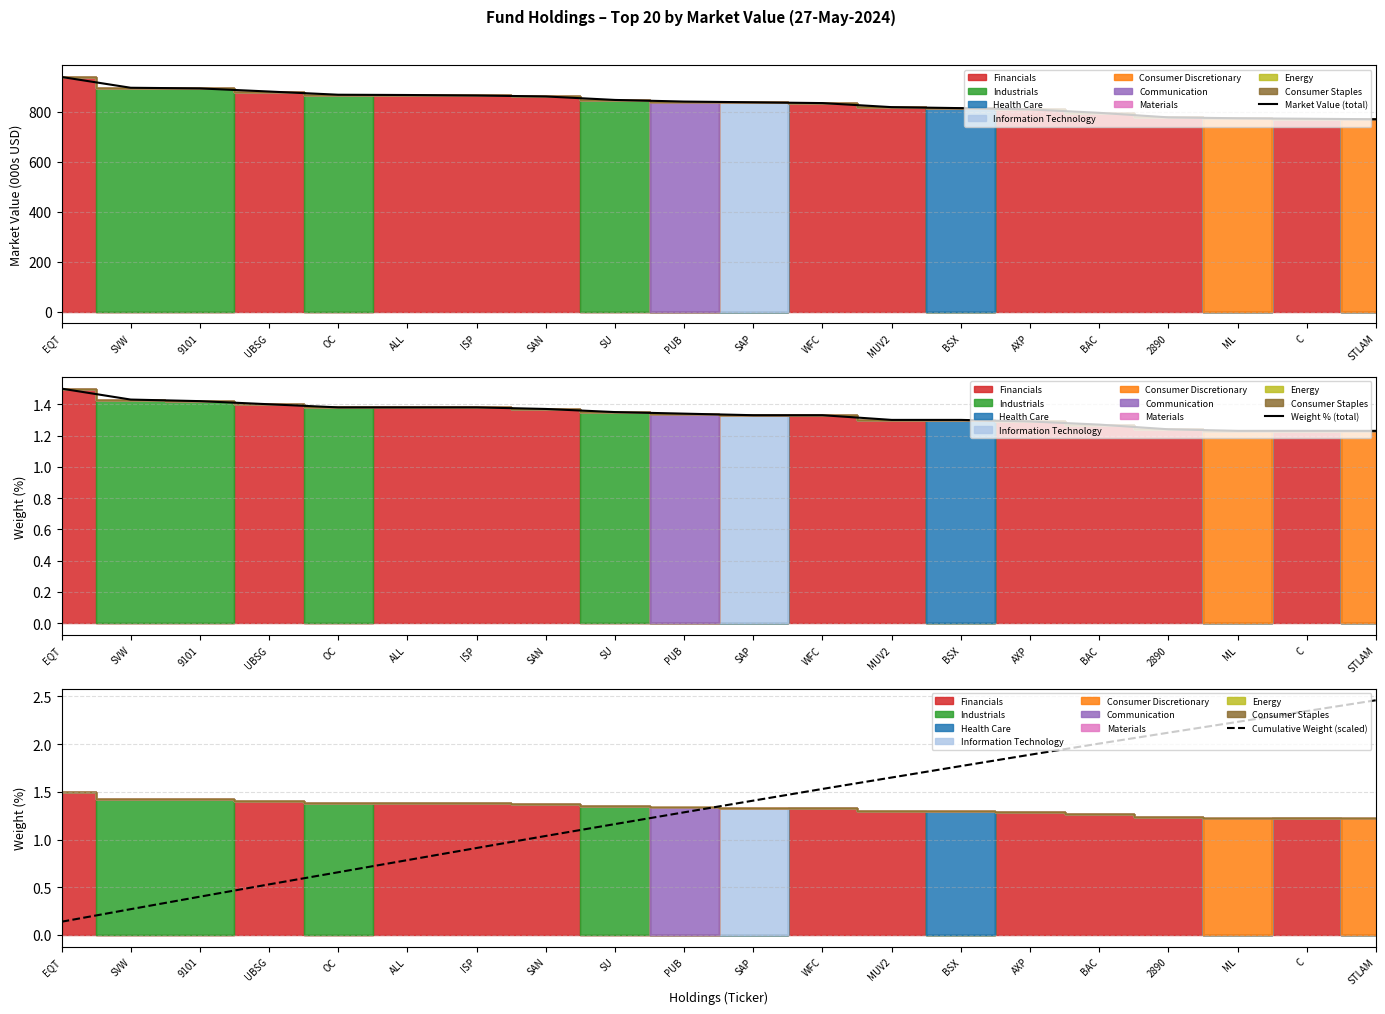

Which series has the largest total across all categories?

Market Value (total)